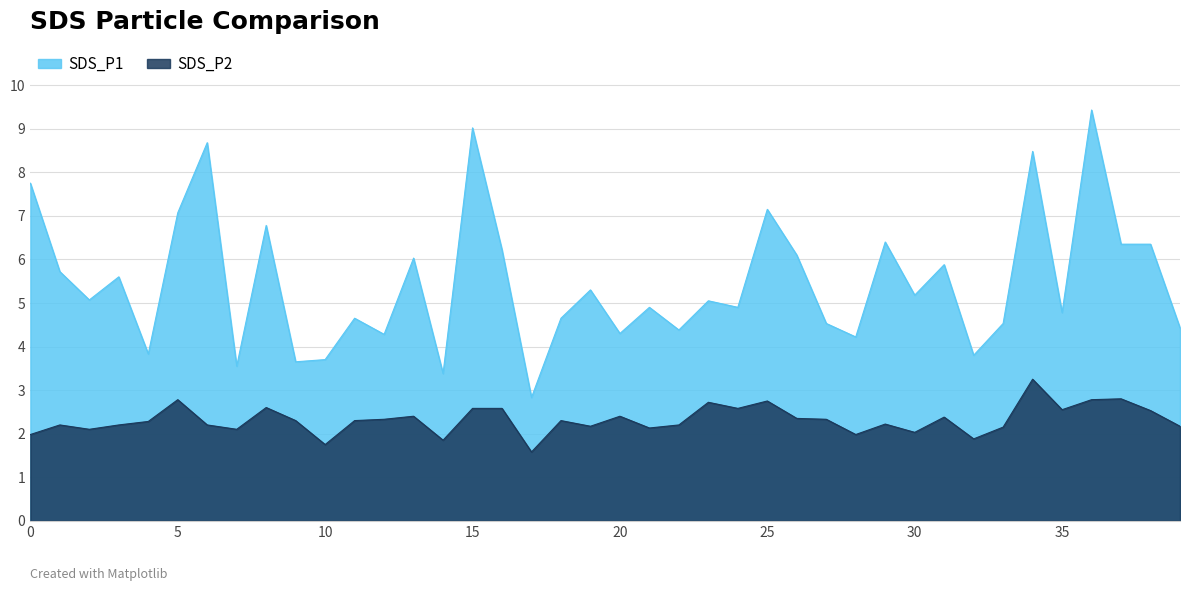

True or false: SDS_P2 has more than 0 interior local peaks.

True